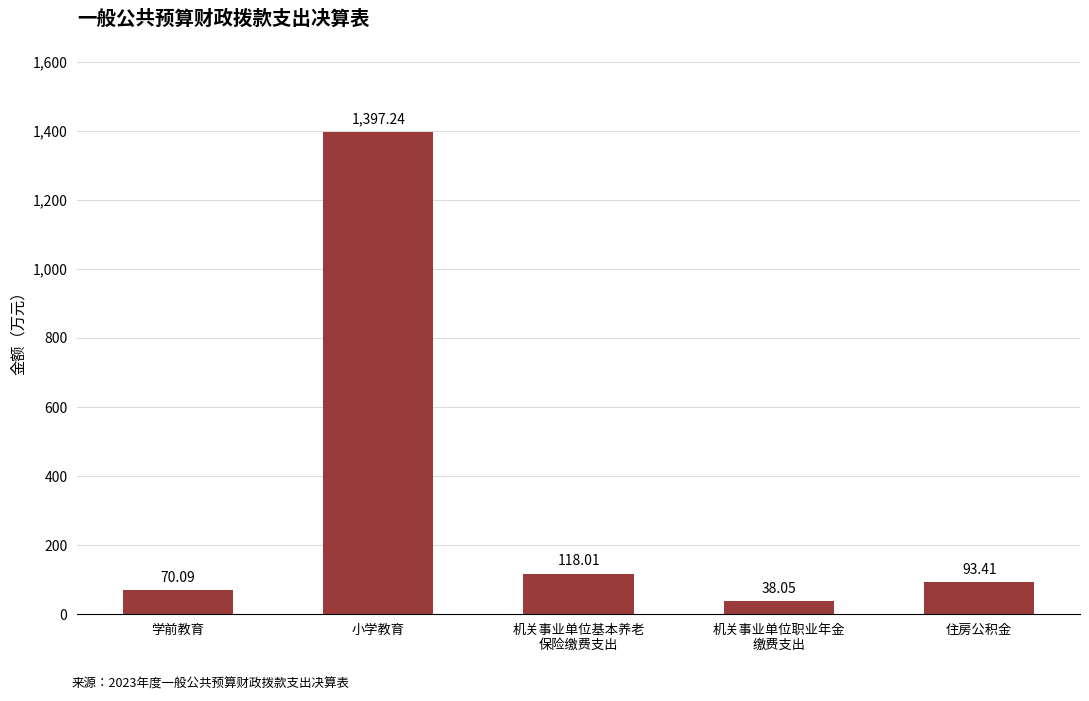

What is the label of the 1st bar from the left?

学前教育